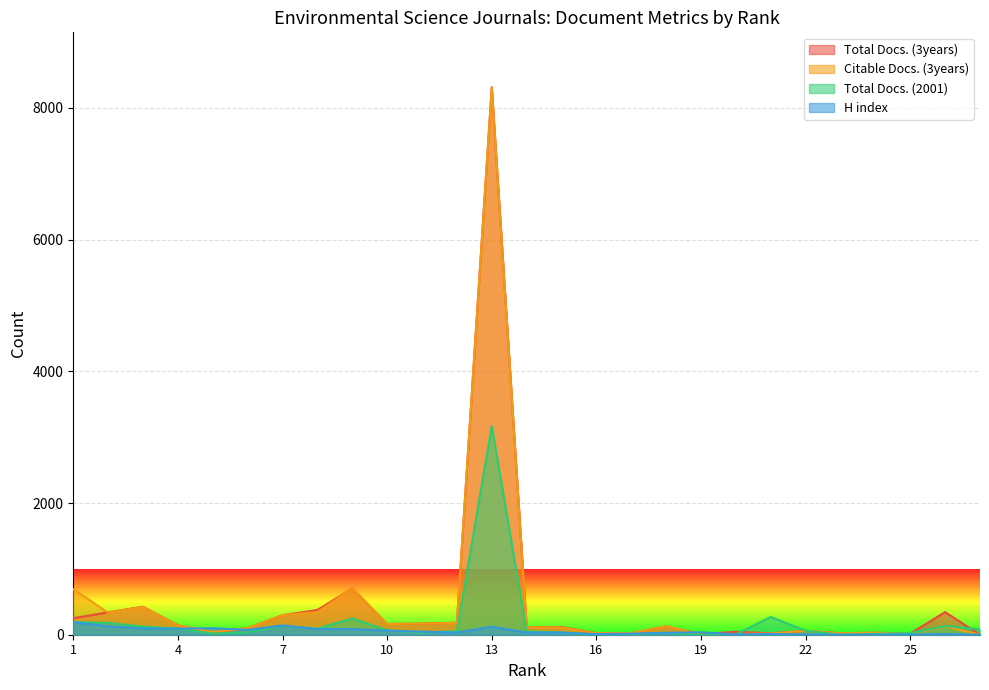

Reading right to left, extract all data points from this chart.

Total Docs. (3years): 27=0	26=343	25=18	24=30	23=23	22=58	21=21	20=45	19=9	18=127	17=25	16=24	15=117	14=113	13=8315	12=182	11=169	10=163	9=702	8=376	7=296	6=100	5=40	4=143	3=425	2=340	1=250
Citable Docs. (3years): 27=0	26=126	25=16	24=30	23=23	22=58	21=19	20=12	19=1	18=127	17=25	16=22	15=110	14=112	13=8313	12=180	11=169	10=163	9=701	8=344	7=296	6=99	5=40	4=139	3=422	2=334	1=692
Total Docs. (2001): 27=81	26=133	25=25	24=12	23=0	22=60	21=270	20=5	19=0	18=24	17=9	16=0	15=32	14=51	13=3167	12=54	11=32	10=66	9=247	8=93	7=134	6=35	5=18	4=93	3=124	2=180	1=190
H index: 27=0	26=11	25=2	24=4	23=1	22=5	21=11	20=5	19=37	18=29	17=16	16=9	15=33	14=33	13=122	12=32	11=47	10=62	9=86	8=85	7=141	6=73	5=99	4=93	3=95	2=129	1=190